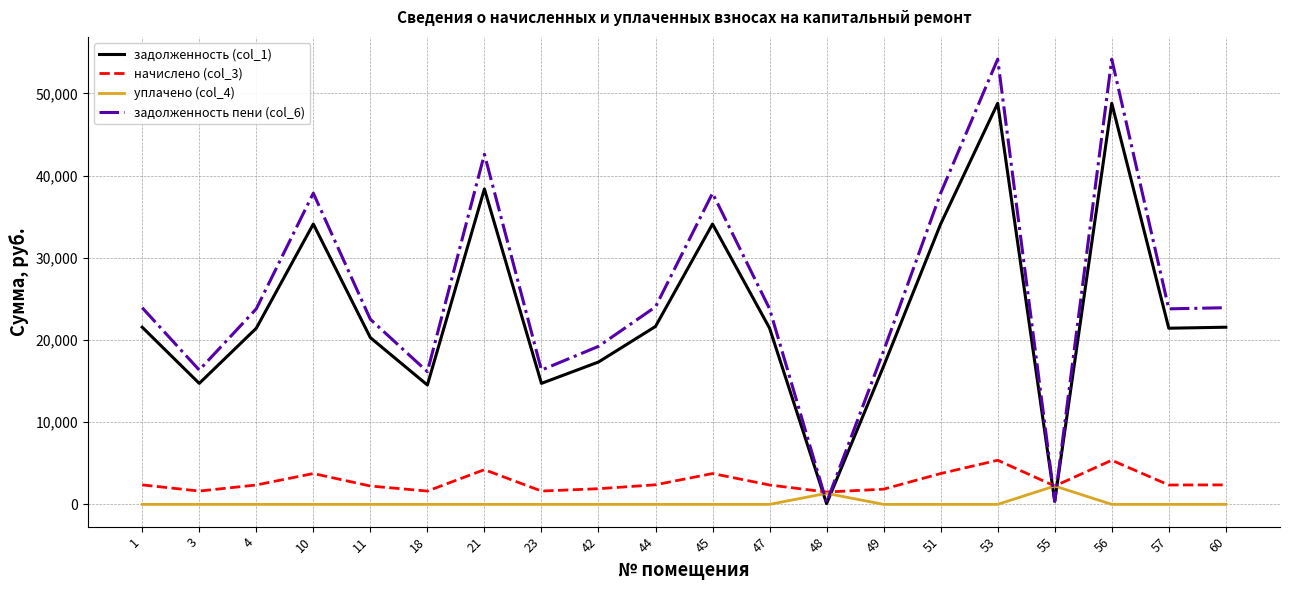

At which category does задолженность пени (col_6) reach its first local peak?

10